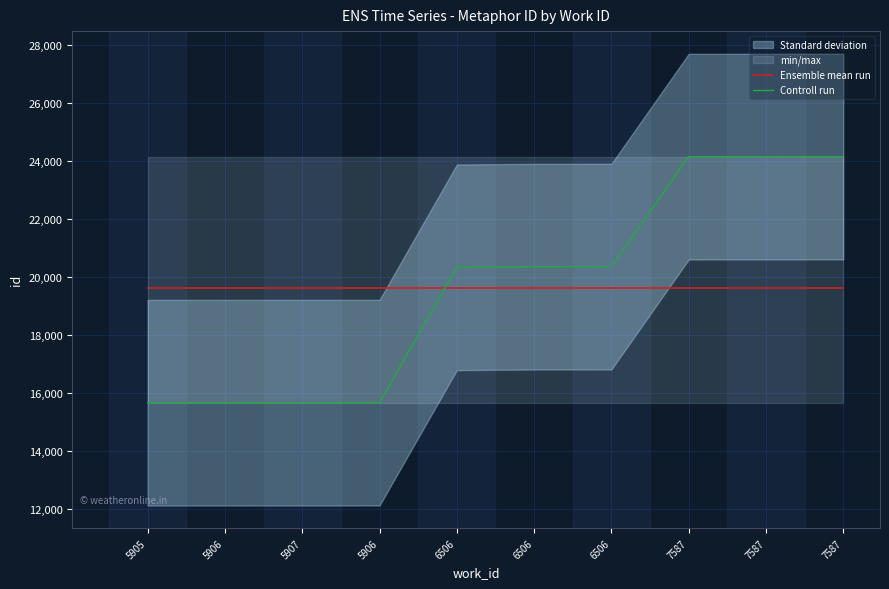

Does the chart display data point markers on the line(s)?

No